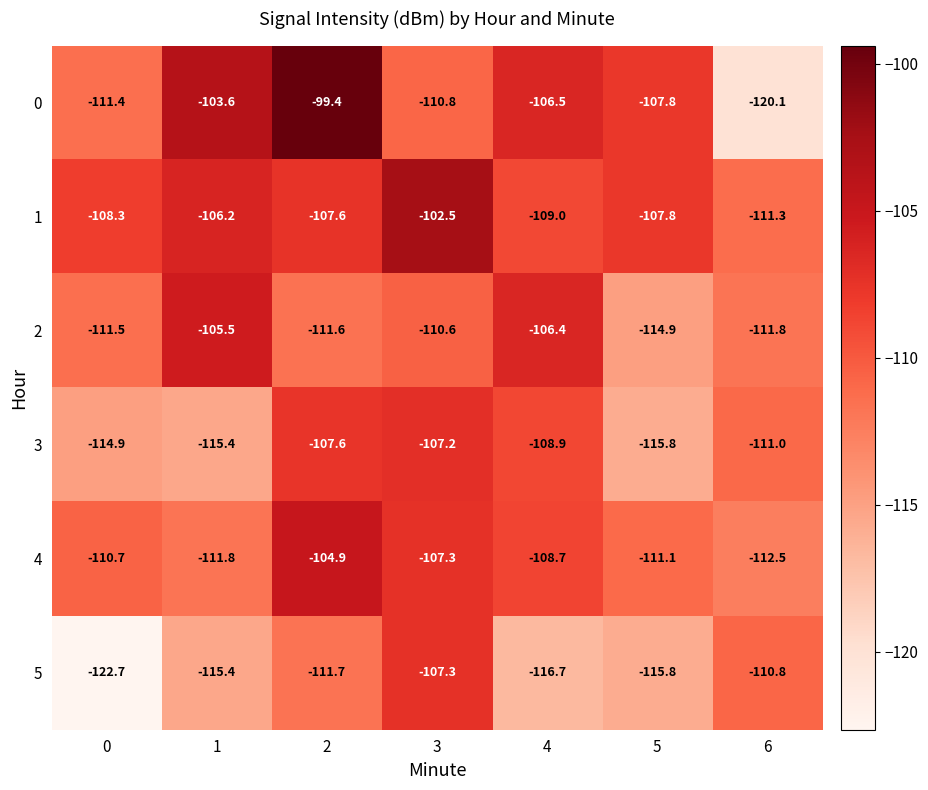

What is the difference between the maximum and second lowest values in the 3 series?

8.2